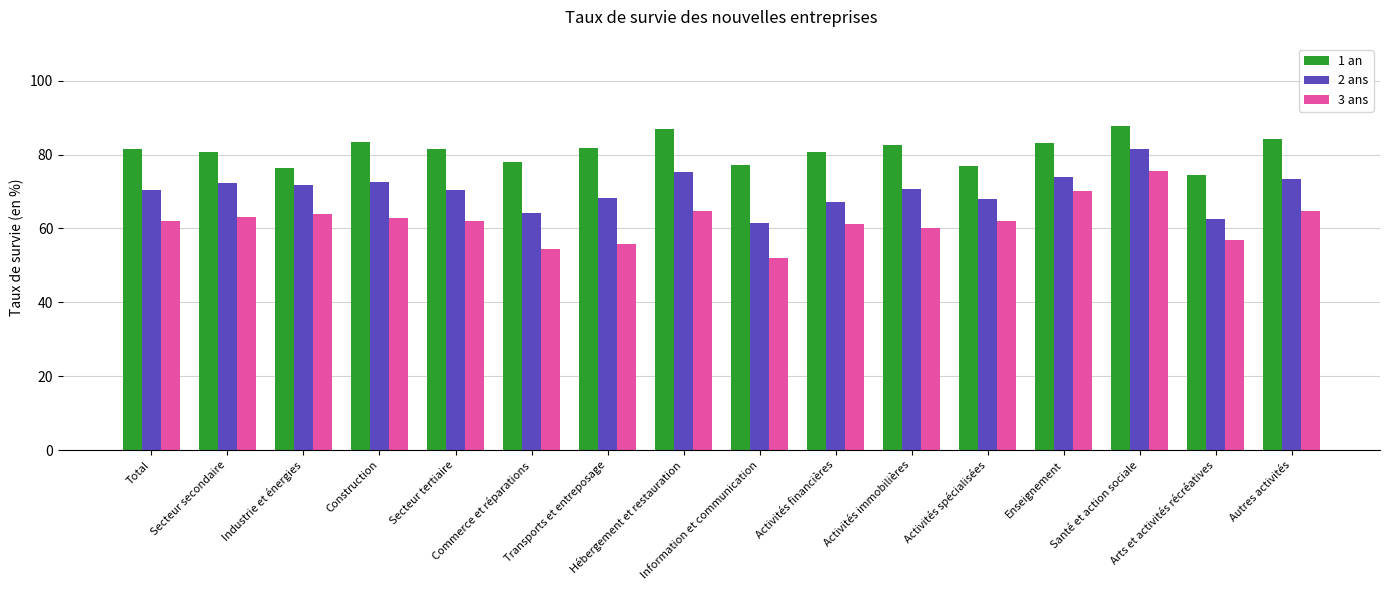

The value of 2 ans at Autres activités is 73.3. True or false?

True